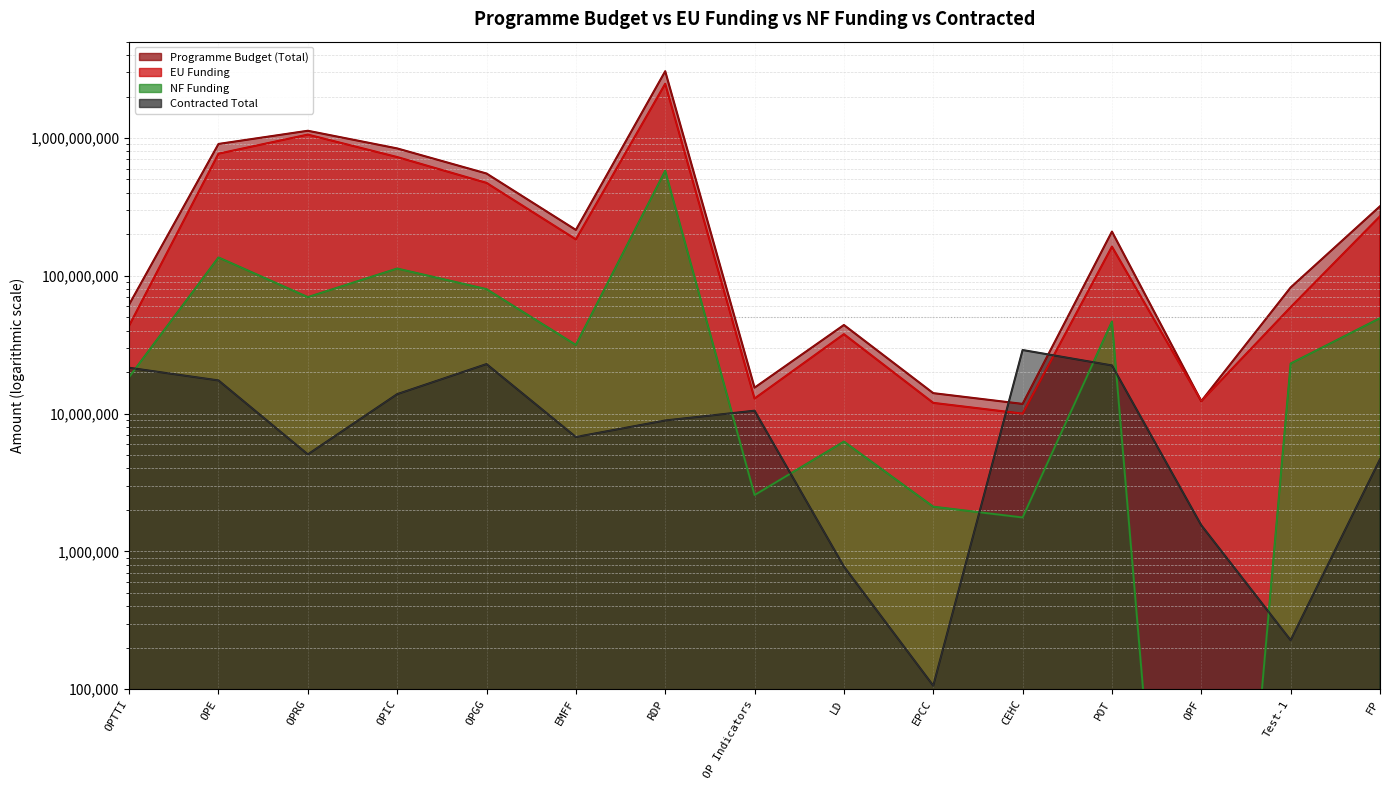

What is the label of the 12th point from the right?

OPIC